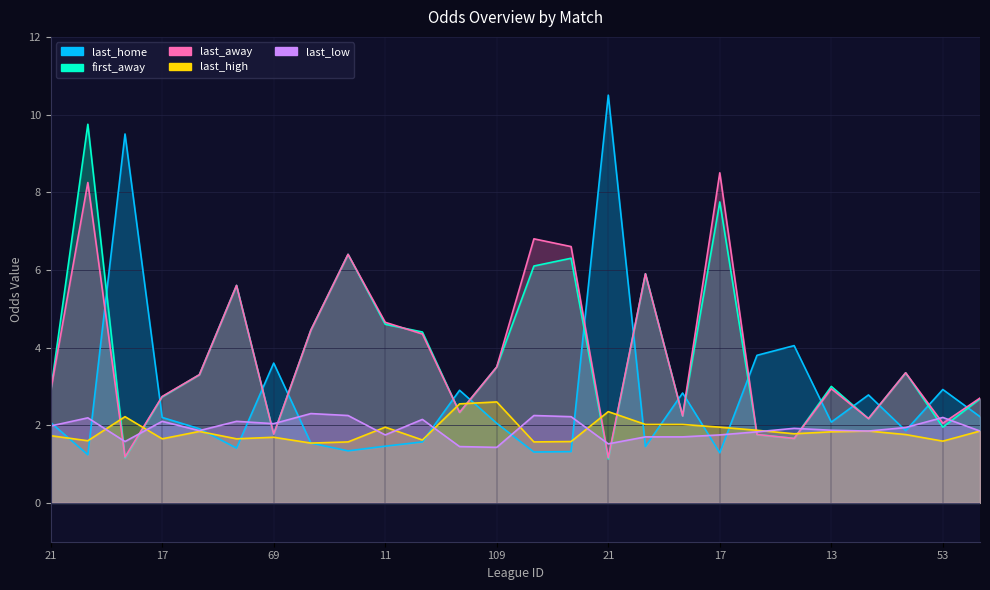

Where does the last_home series first go above 2?

21